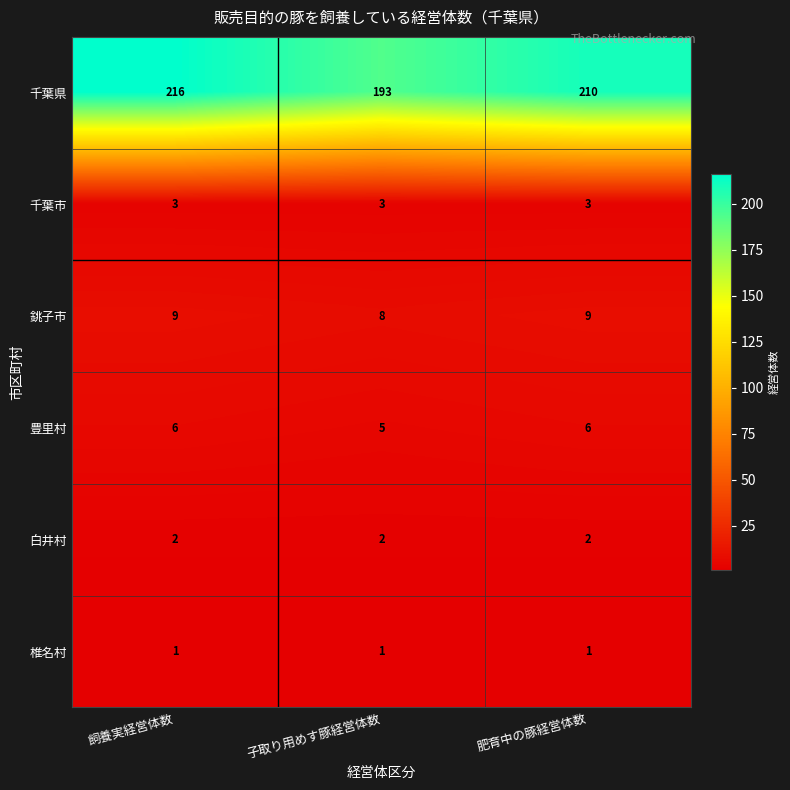

What is the spread (max minus min) of values at 肥育中の豚経営体数?

209